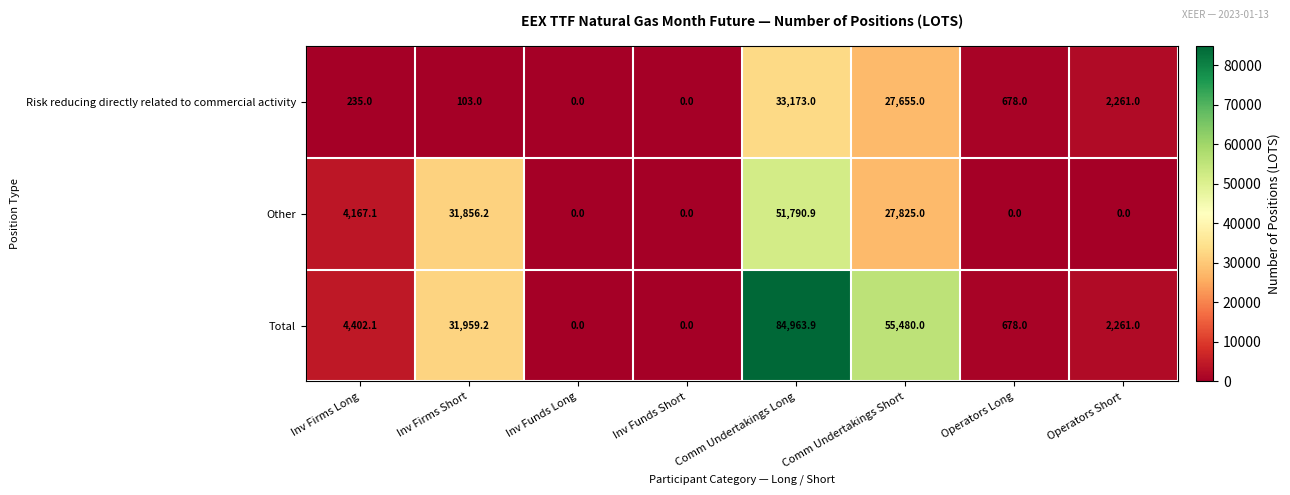

Rank the series at Inv Firms Short from lowest to highest value.

Risk reducing directly related to commercial activity, Other, Total